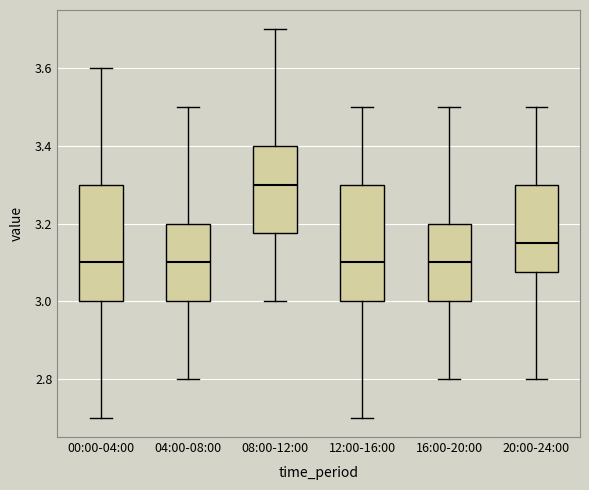

Where is the upper edge of the box for 04:00-08:00 on the y-axis? The values are not printed on the chart, so give them approximately, as read against the axis.

3.20